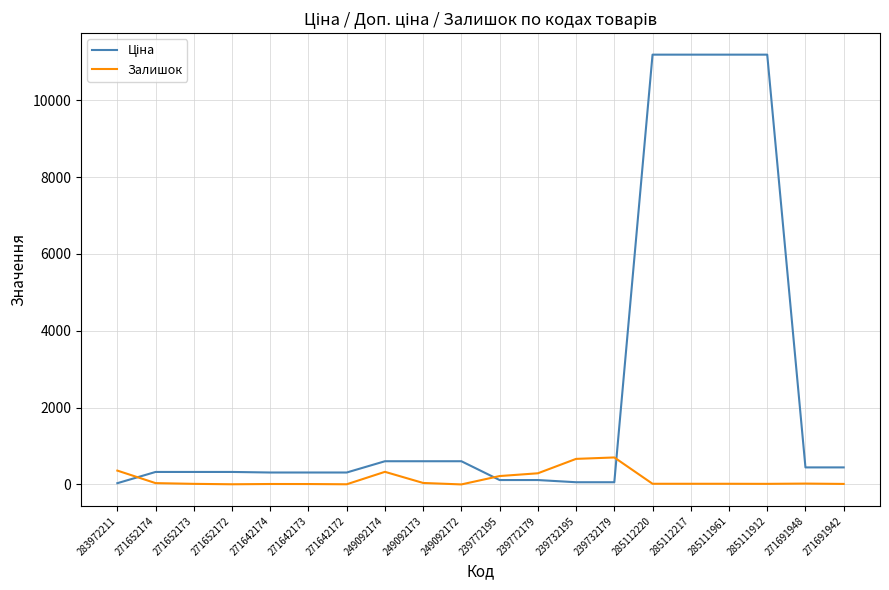

True or false: Залишок has a value of 290.0 at 239772179.

True